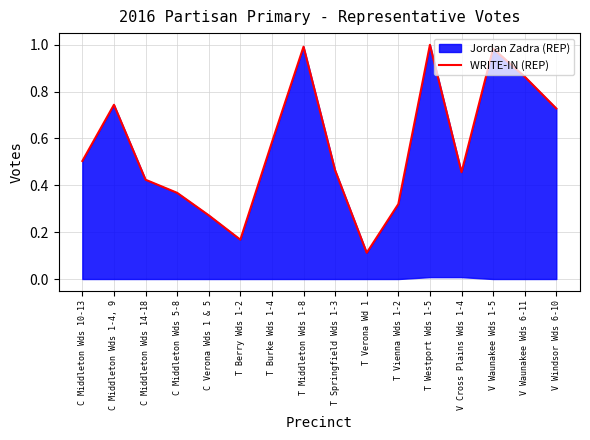

What is the difference between the second highest and second lowest values?

0.8